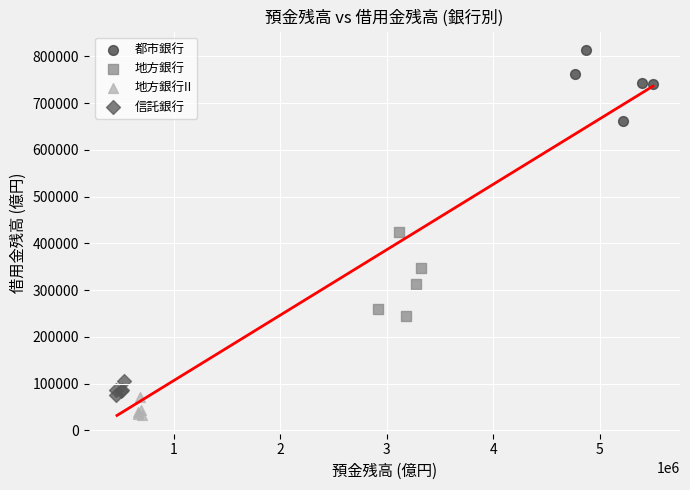

Which series contains the highest Y value?

都市銀行